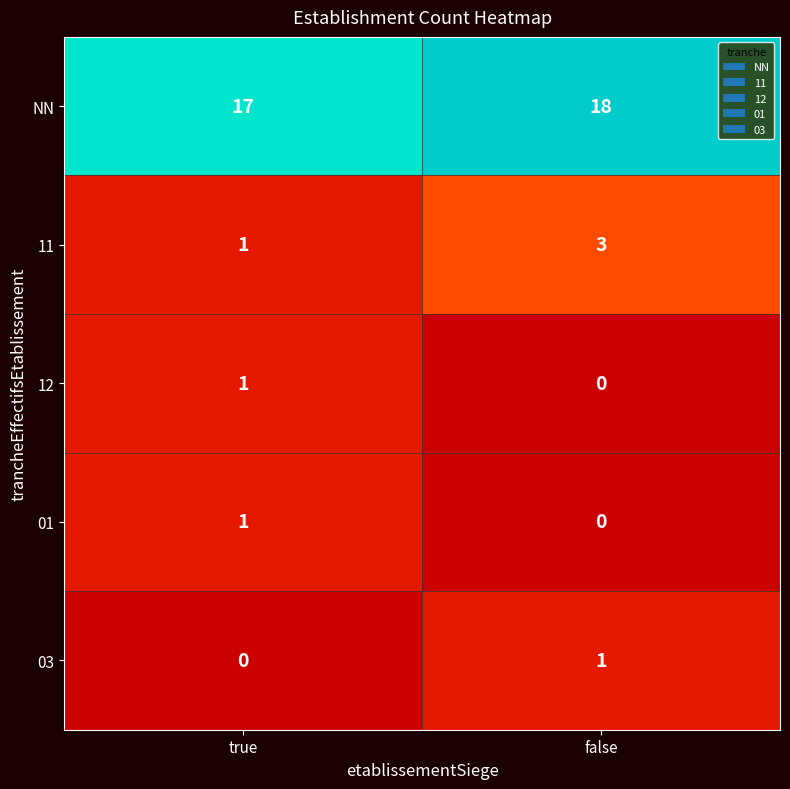

At how many categories does at least one series exceed 4?

2